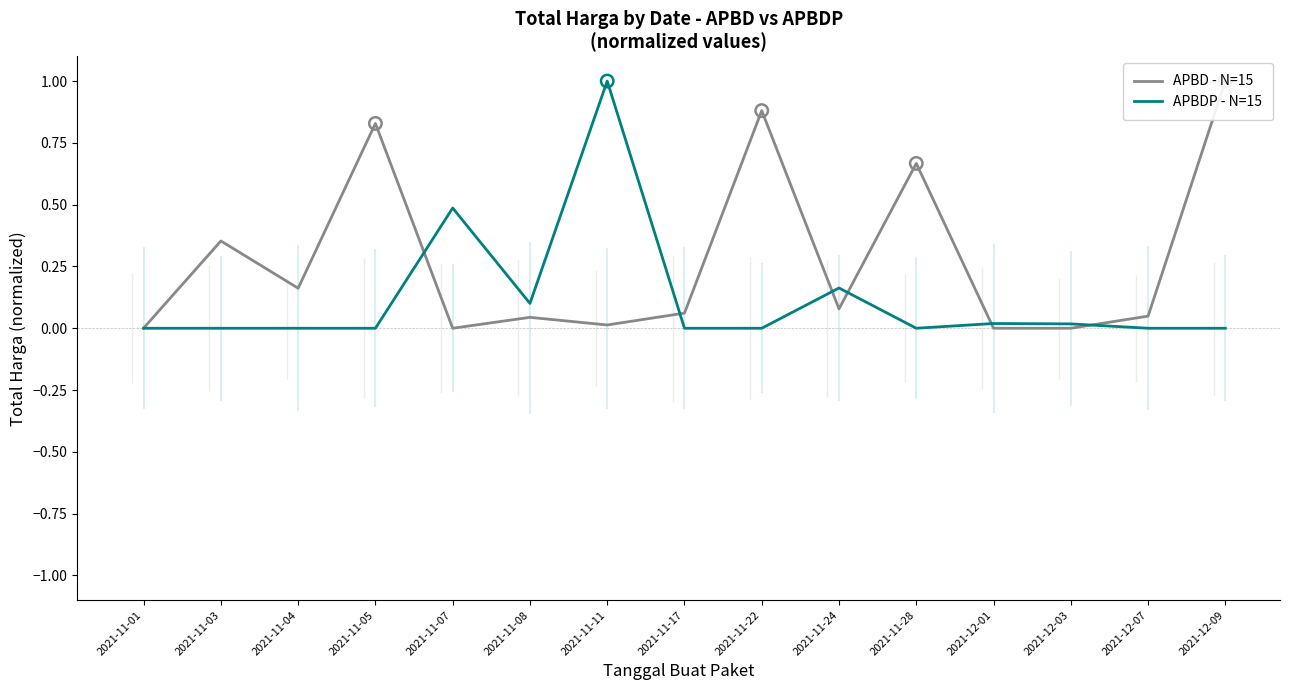

Is the value of APBDP - N=15 at 2021-11-07 greater than the value of APBD - N=15 at 2021-11-01?

Yes